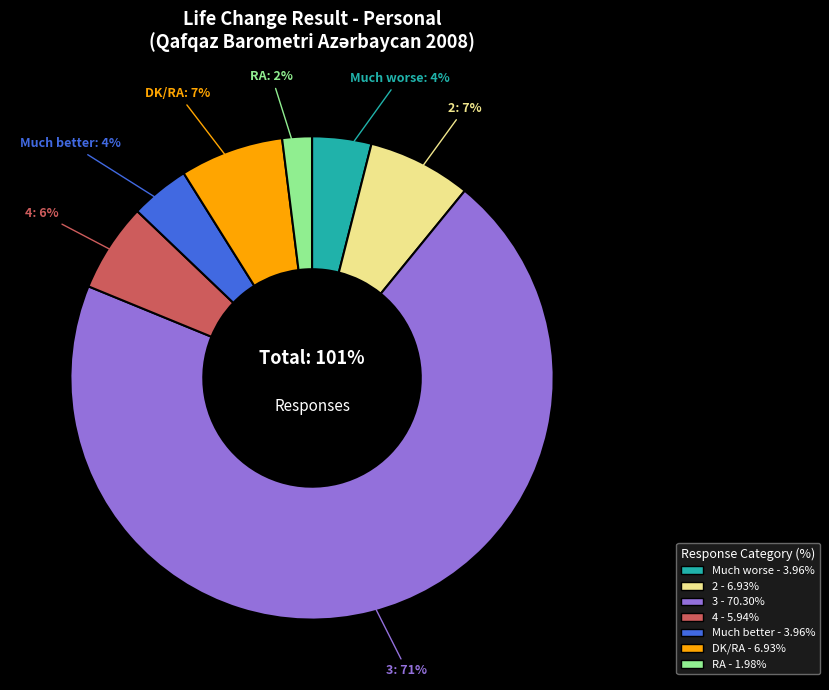

What percentage is the RA slice, to the nearest percent?

2%